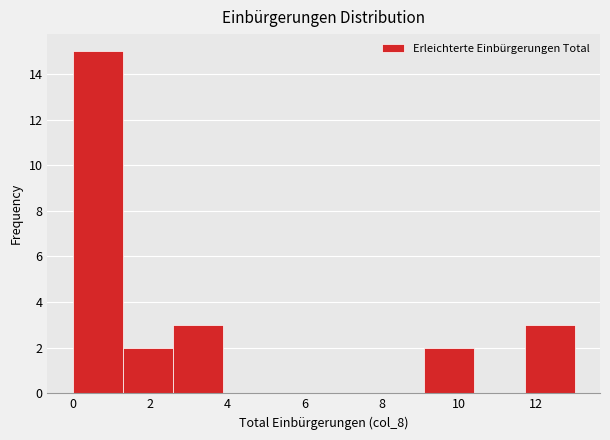

Reading left to right, list every bar in this chart as the range it spans on the x-axis followed by its height. Neither the bar edges nor the heights are printed on the chart, so give them approximately, as read against the axes.

0.0 to 1.3: 15
1.3 to 2.6: 2
2.6 to 3.9: 3
3.9 to 5.2: 0
5.2 to 6.5: 0
6.5 to 7.8: 0
7.8 to 9.1: 0
9.1 to 10.4: 2
10.4 to 11.7: 0
11.7 to 13.0: 3